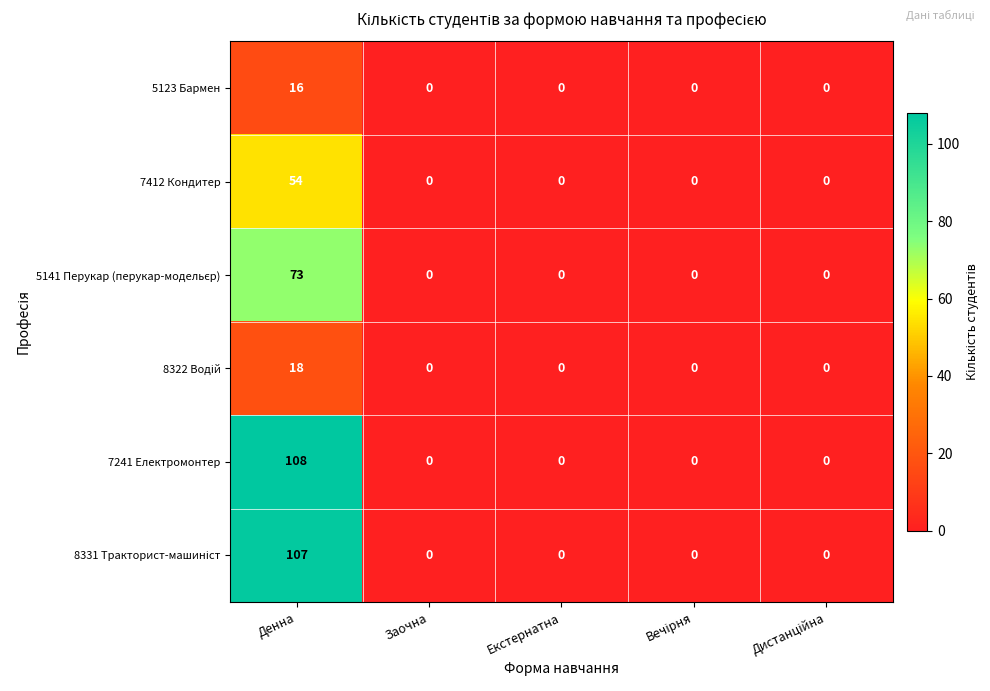

The 7412 Кондитер series shows 24 at Екстернатна. True or false?

False